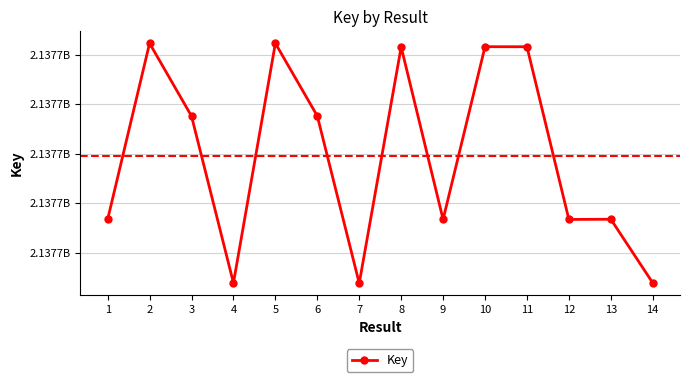

Where is the data nearest to the value 2137688068?

3